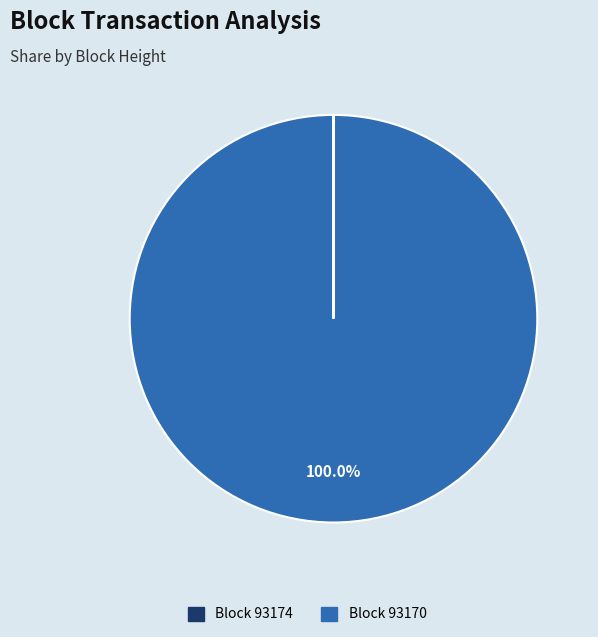

To the nearest percent, what is the difference between the largest and smallest slice percentages?

100%